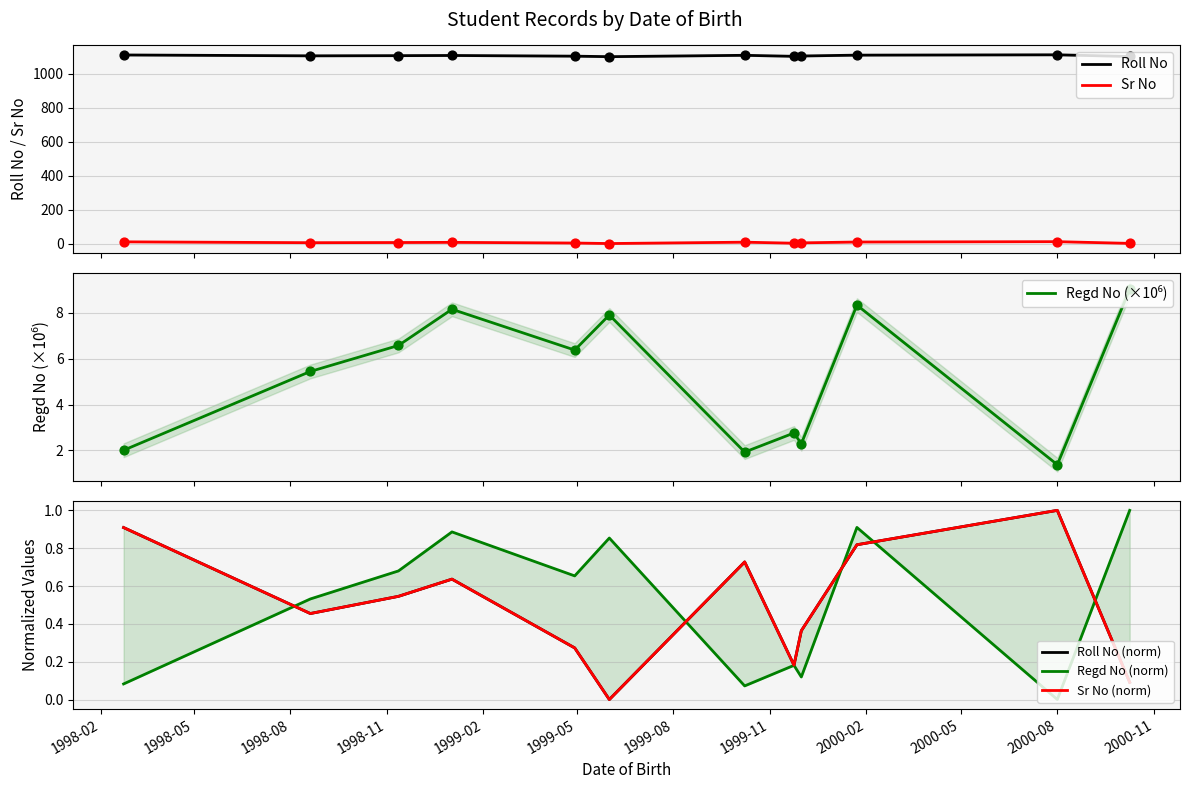

What are all the series names shown in the legend?

Roll No, Sr No, Regd No (×10⁶), Roll No (norm), Regd No (norm), Sr No (norm)